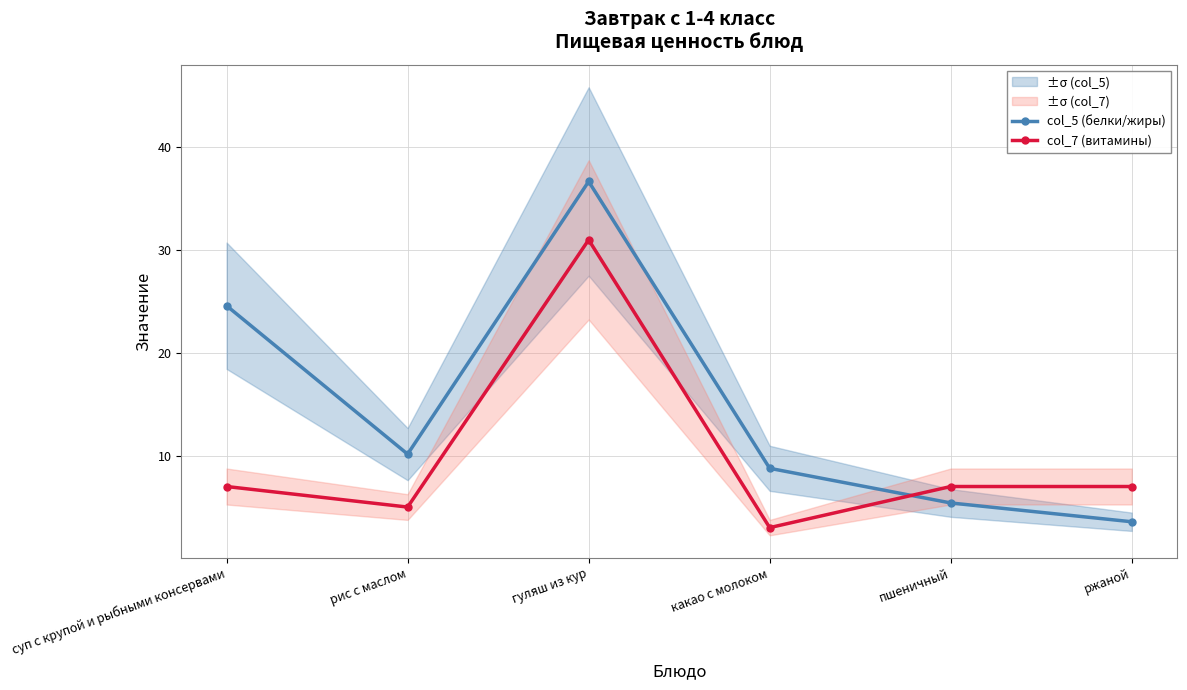

Which series has the widest spread of values?

col_5 (белки/жиры)